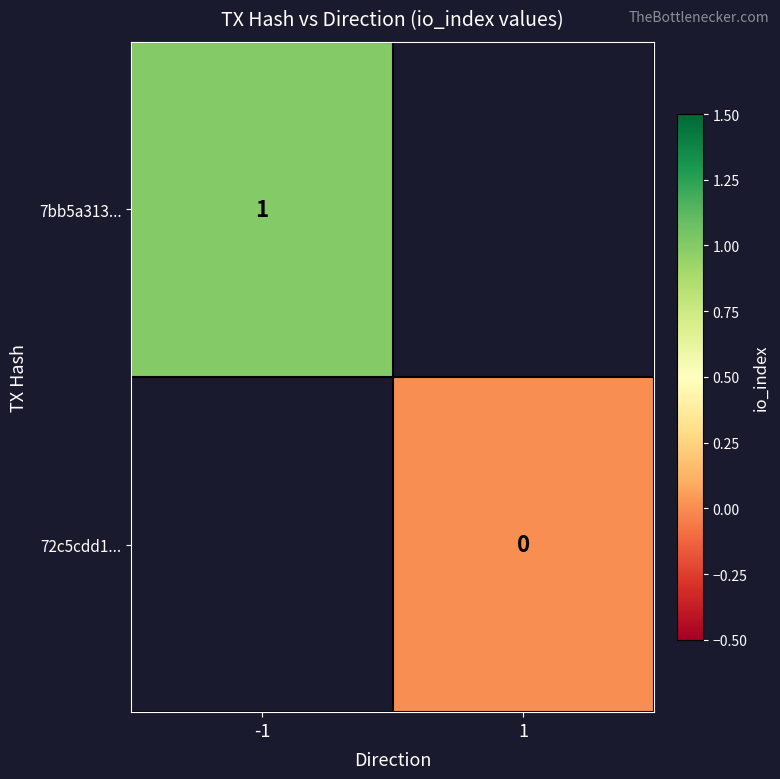

The 7bb5a313... series shows 0 at -1. True or false?

False